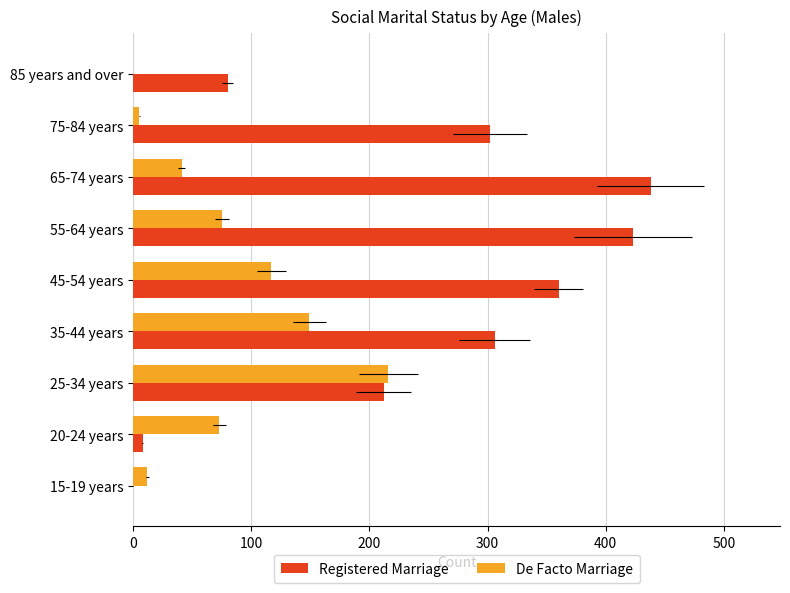

What is the difference between the second highest and minimum values in the Registered Marriage series?

423